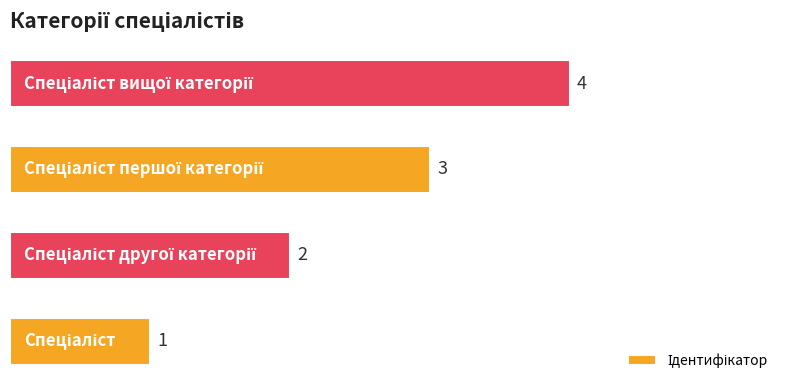

What is the sum of all values?

10